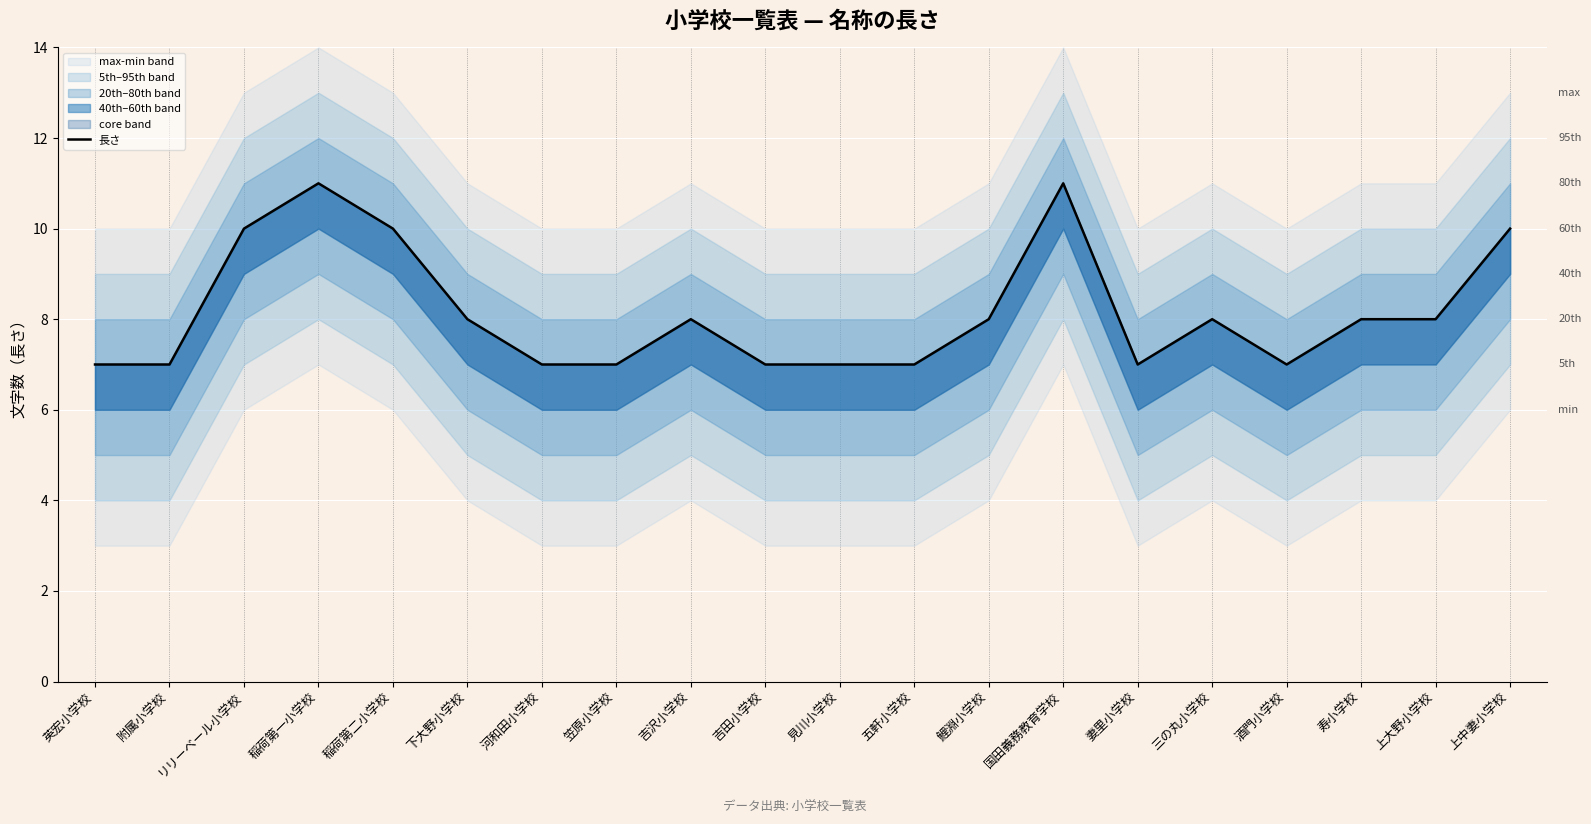

Between 吉沢小学校 and リリーベール小学校, which is larger?

リリーベール小学校